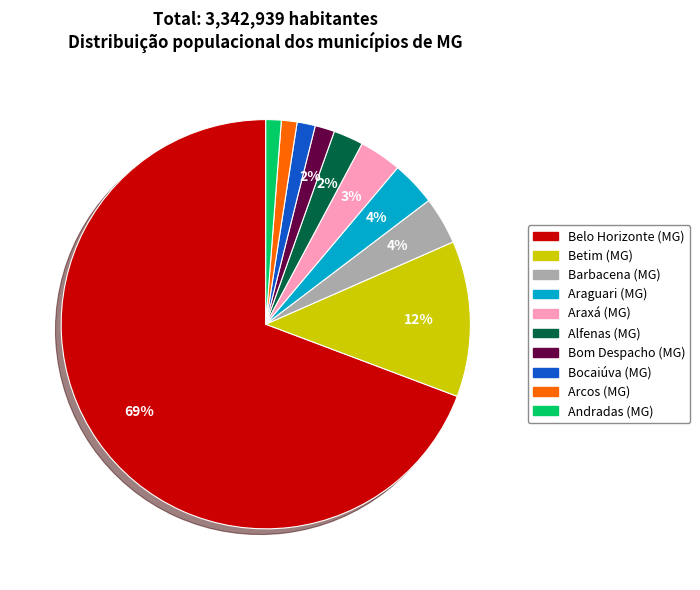

To the nearest percent, what portion does Bocaiúva (MG) represent?

1%